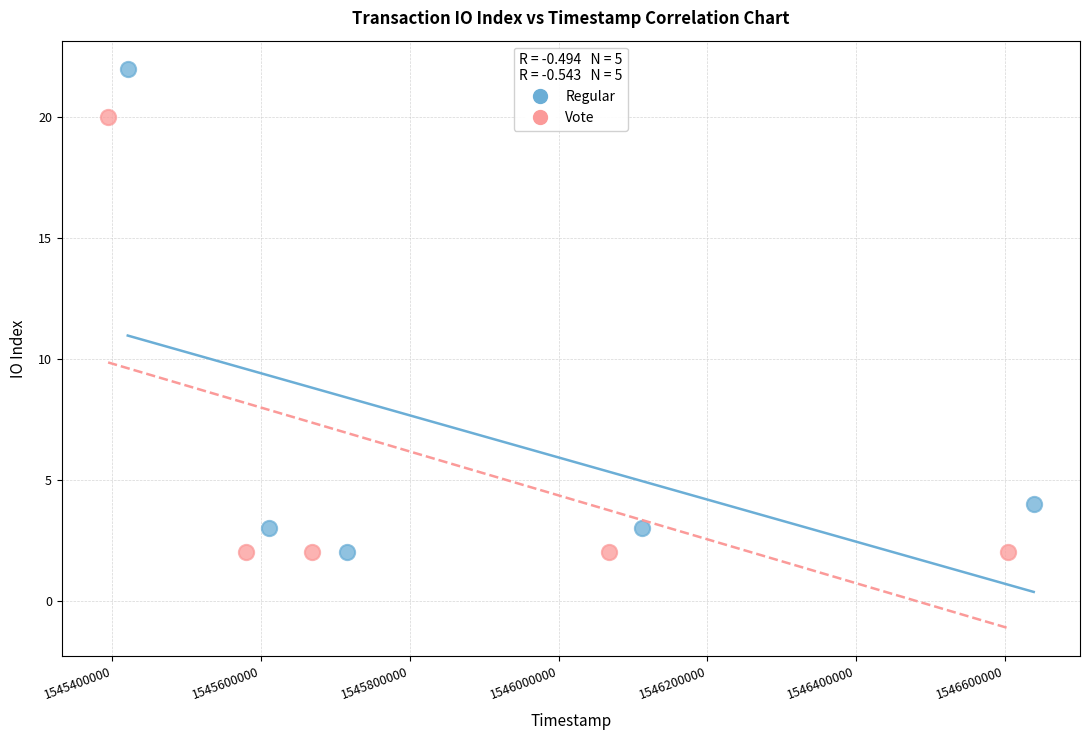

What are all the series names shown in the legend?

Regular, Vote